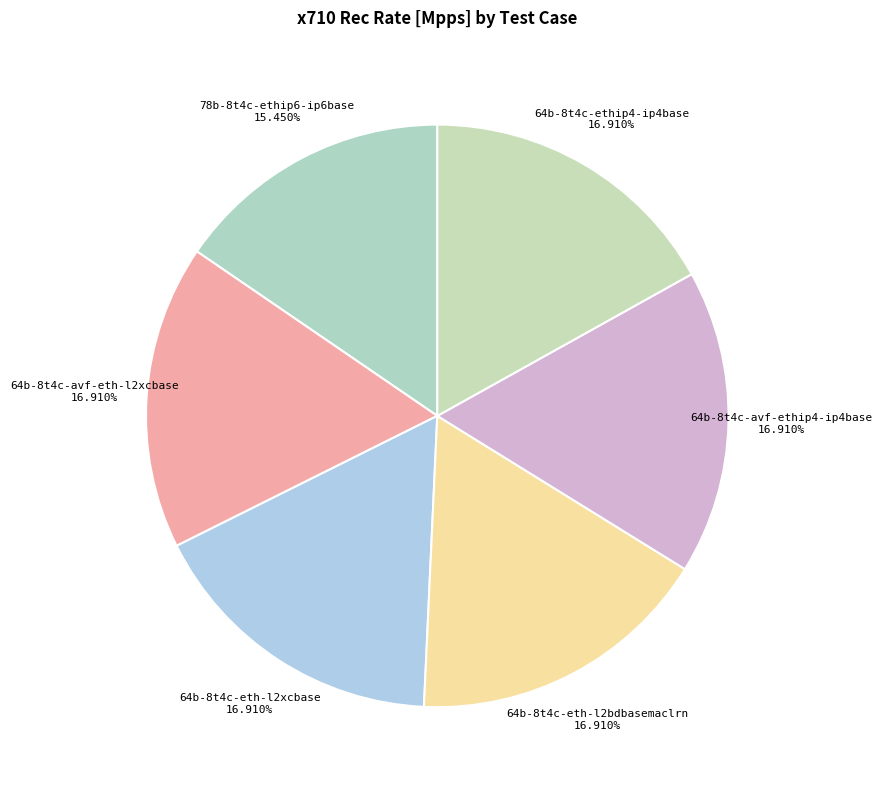

Which category has the smallest portion of the pie?

78b-8t4c-ethip6-ip6base